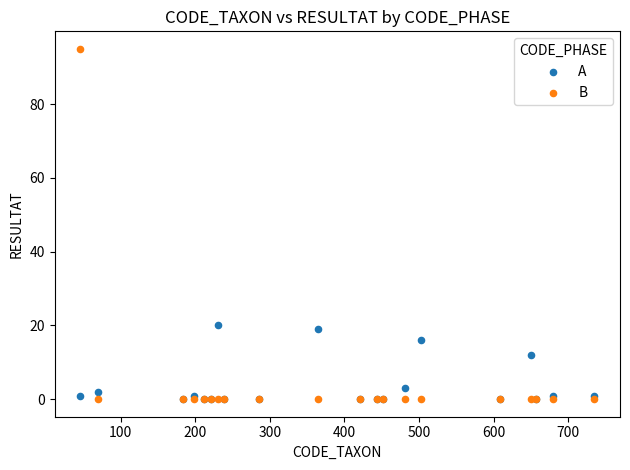

In the A series, what Y value is closest to 10?

12